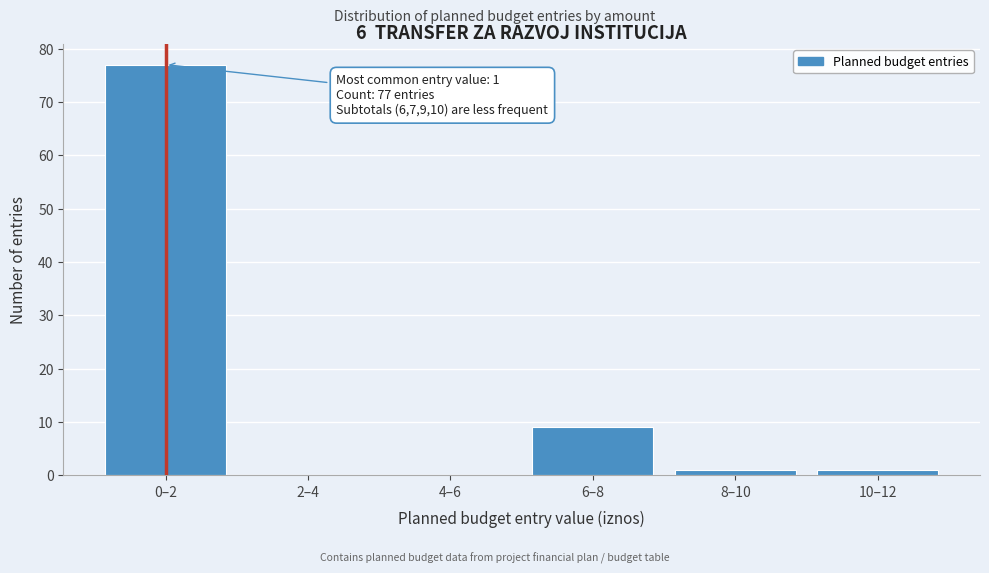

Reading right to left, what are all the values shown in this chart?

10–12=1	8–10=1	6–8=9	4–6=0	2–4=0	0–2=77